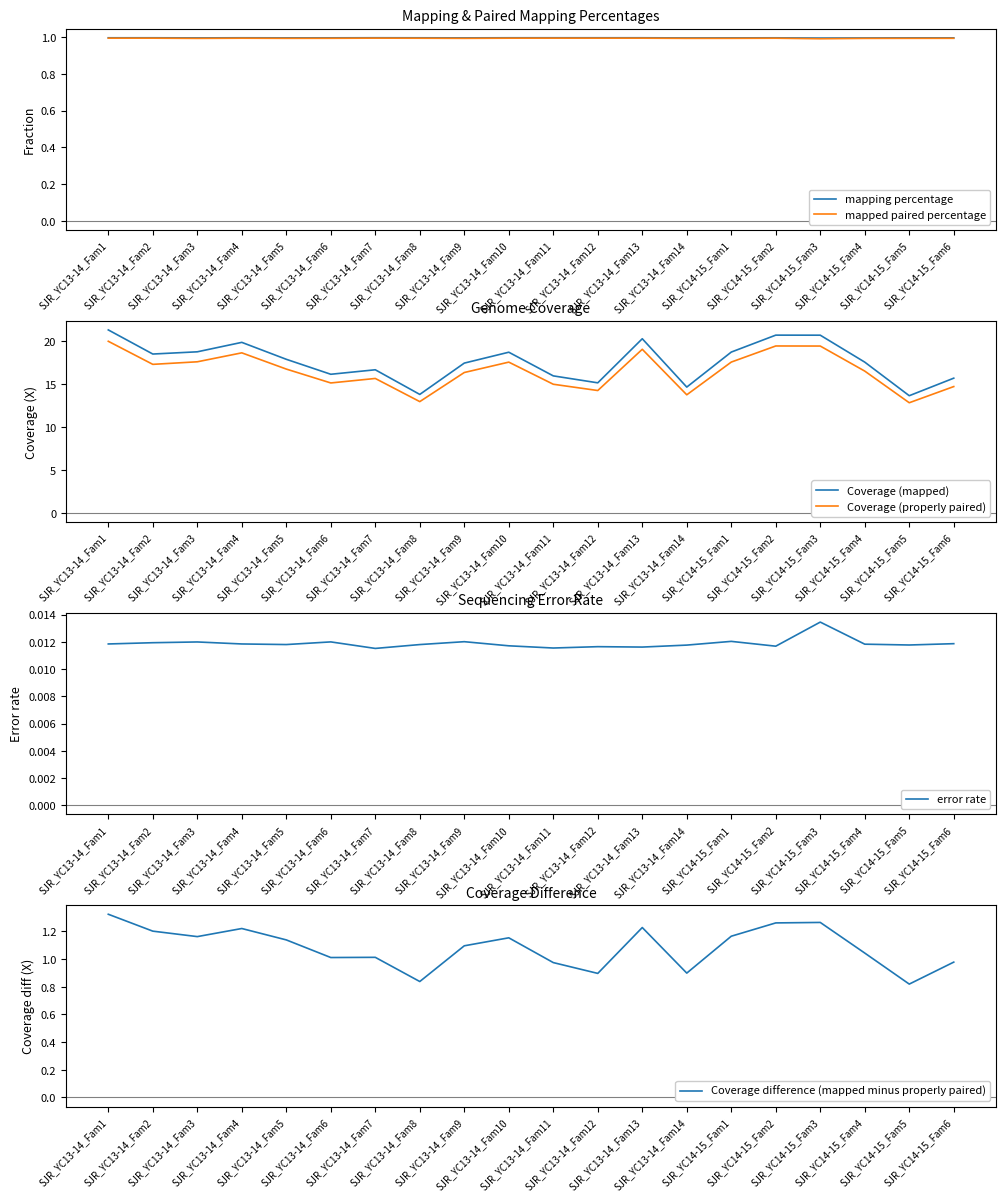

What is the total value across all series at SJR_YC14-15_Fam6?

33.4